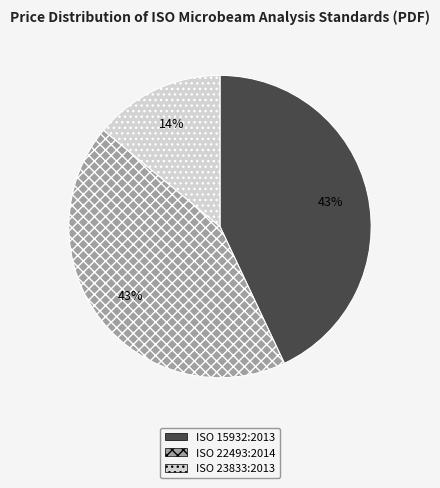

What percentage is the ISO 15932:2013 slice, to the nearest percent?

43%